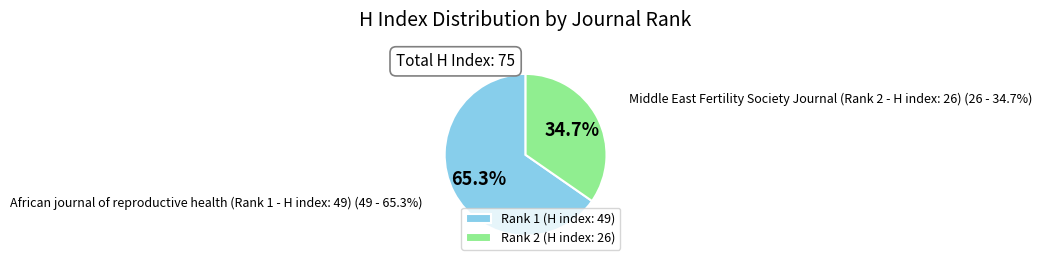

What is the ratio of the value at African journal of reproductive health (Rank 1 - H index: 49) to the value at Middle East Fertility Society Journal (Rank 2 - H index: 26)?

1.9